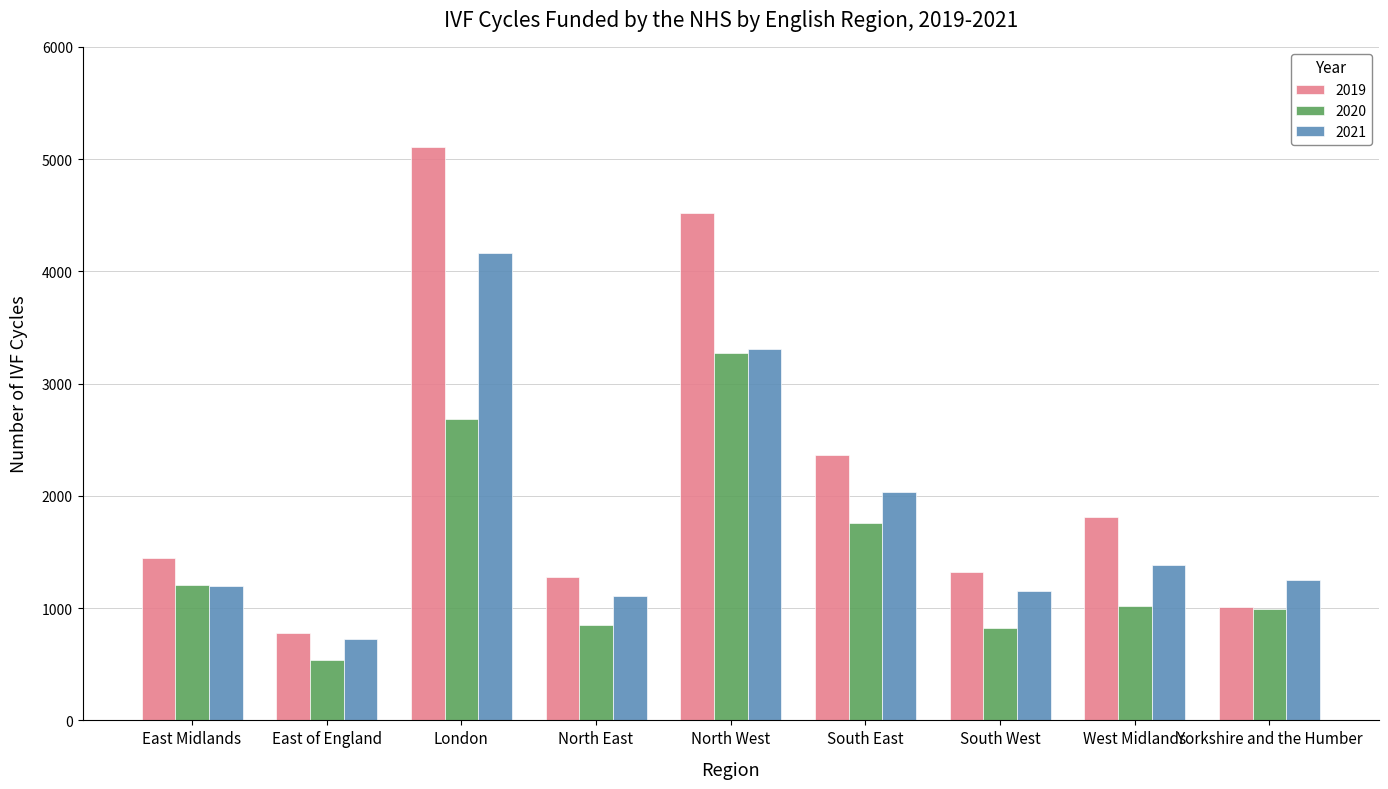

Rank the series by their maximum value, from lowest to highest.

2020, 2021, 2019